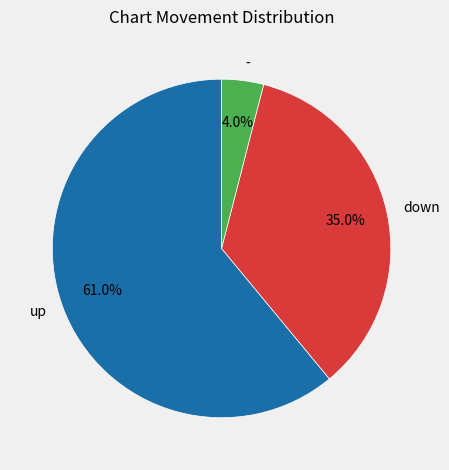

To the nearest percent, what is the difference between the largest and smallest slice percentages?

57%